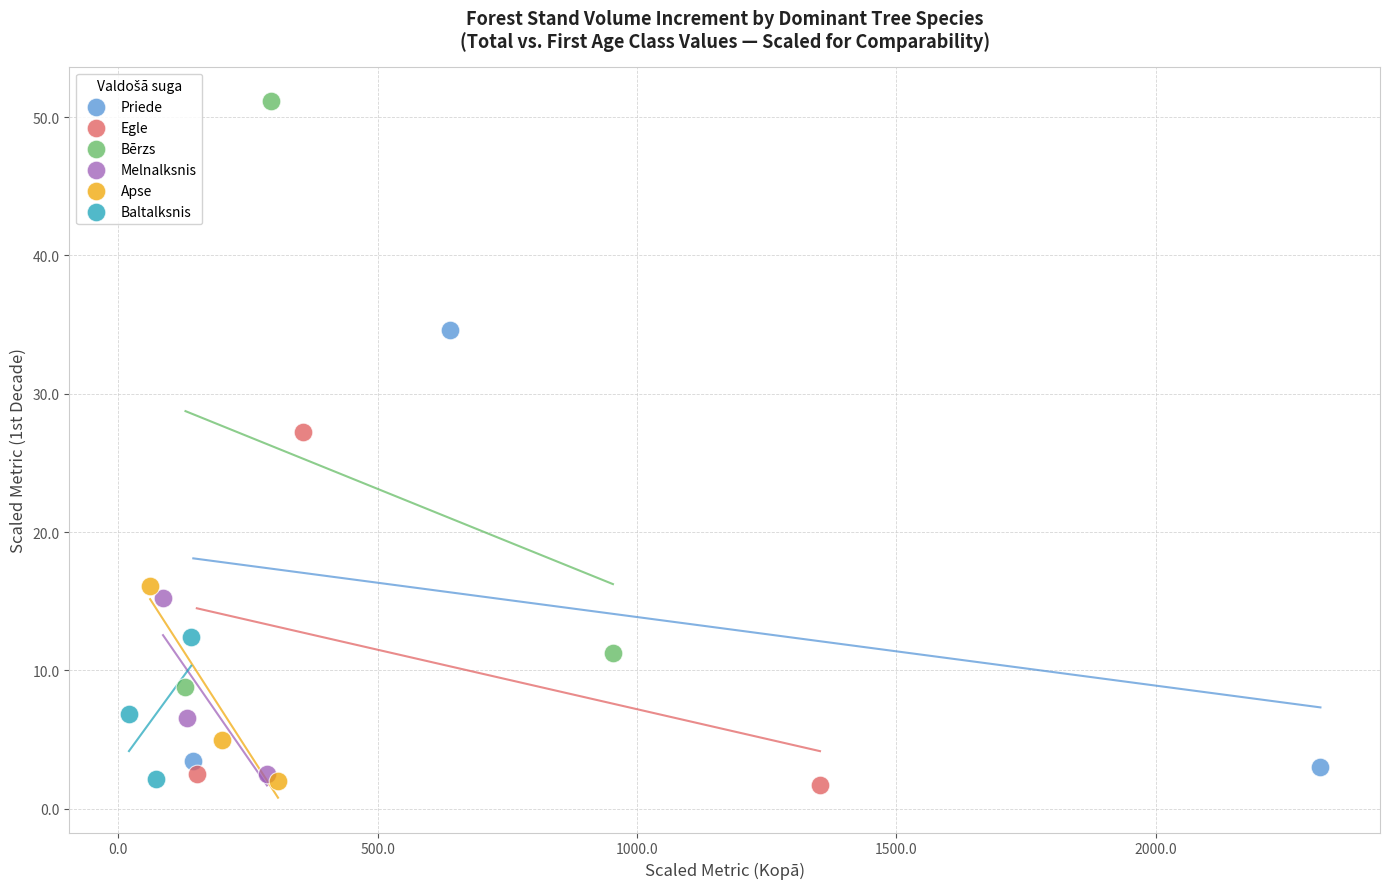

Which series reaches the maximum Y coordinate?

Bērzs